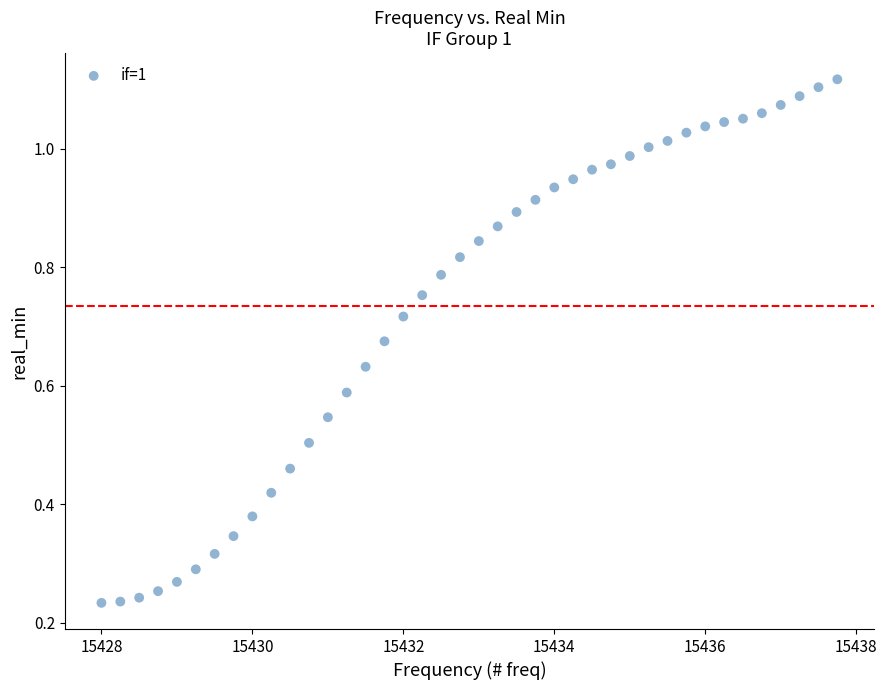

What is the range of X values (max minus min)?

9.8